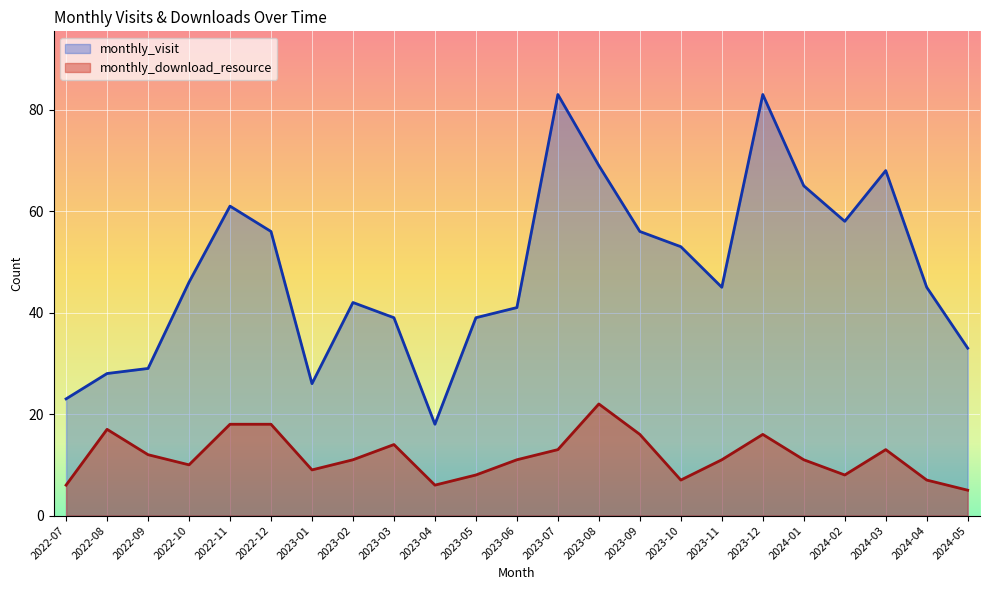

At which label does monthly_download_resource first exceed 11?

2022-08